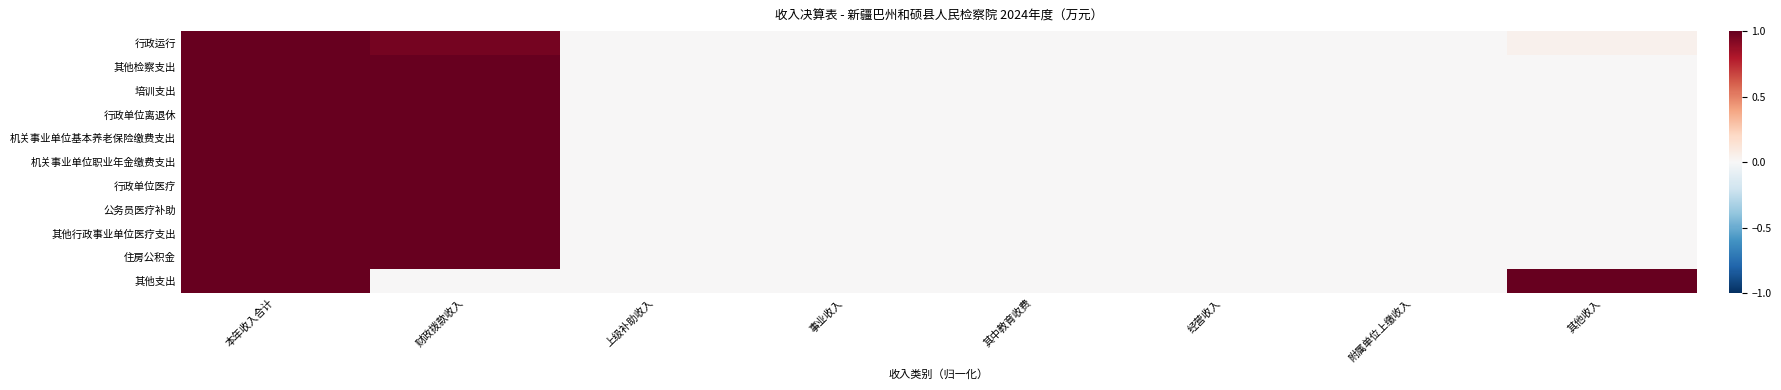

At which category is the sum across all series the highest?

本年收入合计